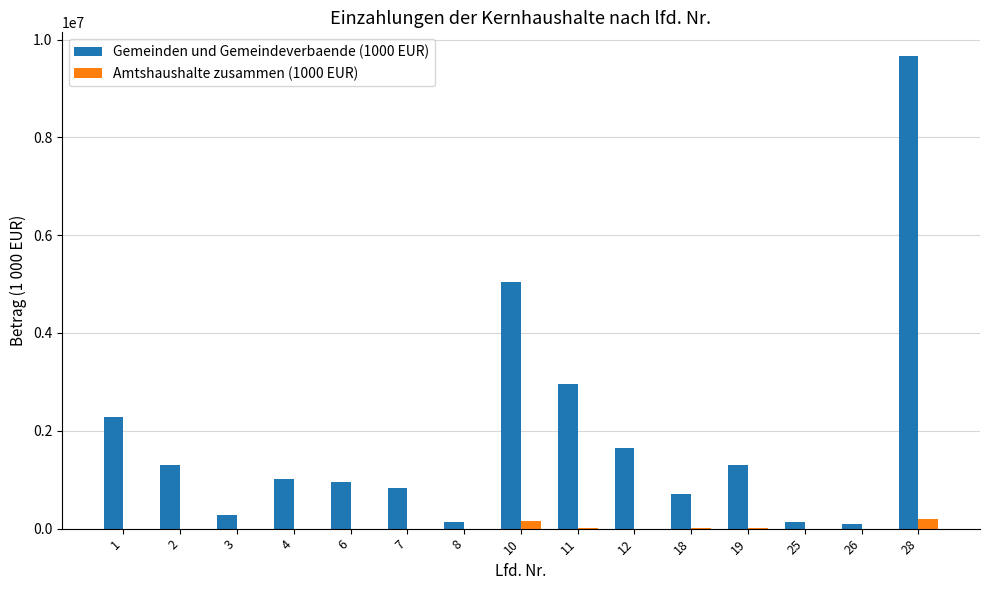

How many groups of bars are there?

15